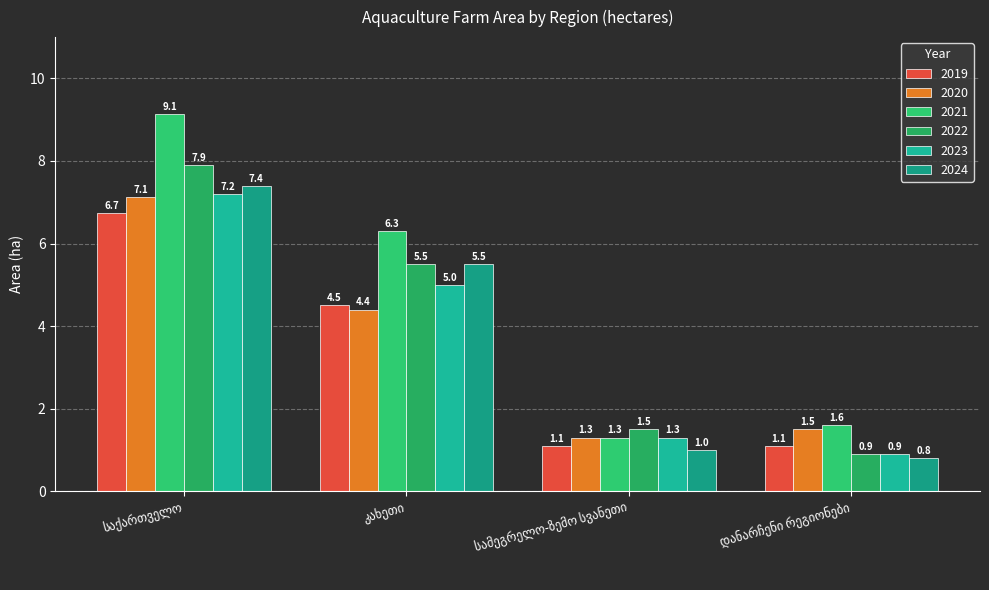

List the labels in order of 2019 value, largest first.

საქართველო, კახეთი, სამეგრელო-ზემო სვანეთი, დანარჩენი რეგიონები